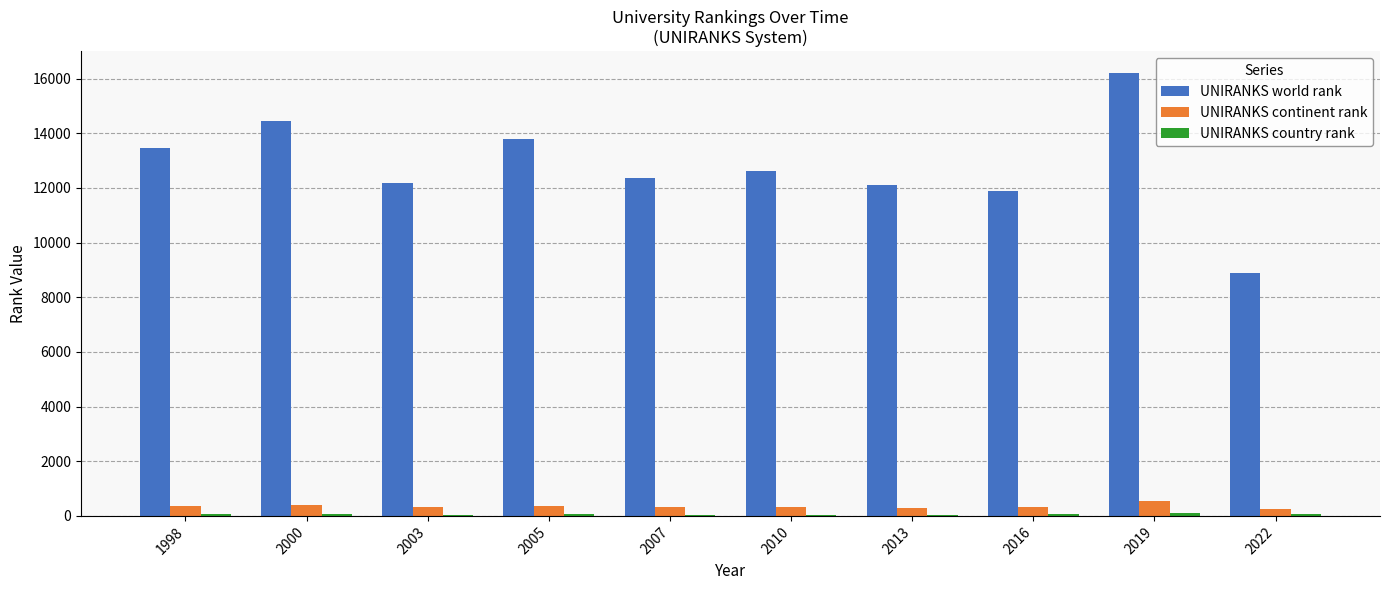

At which label does UNIRANKS world rank reach its peak?

2019